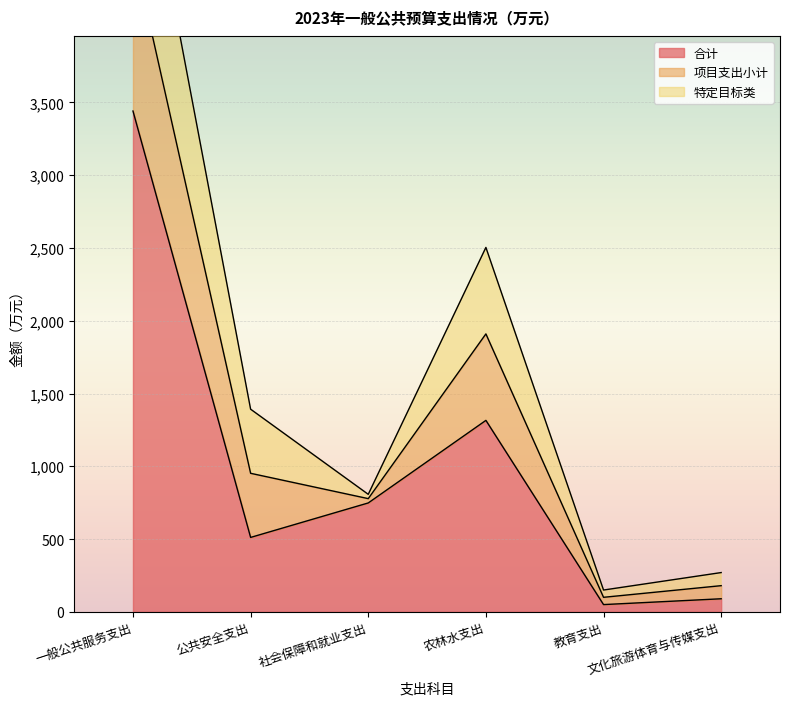

What is the difference between the second highest and minimum values in the 特定目标类 series?

564.4